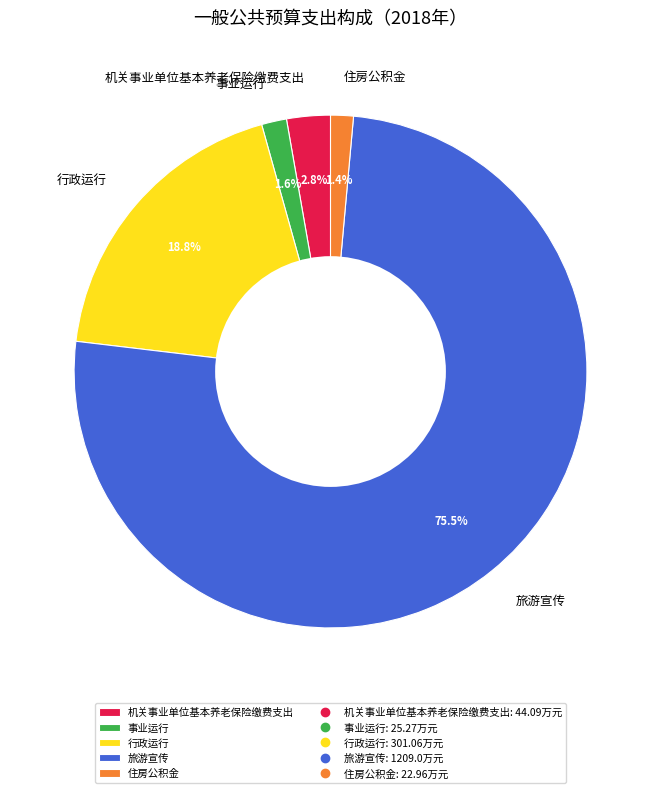

Approximately how many times larger is the value at 事业运行 compared to 住房公积金?

1.1